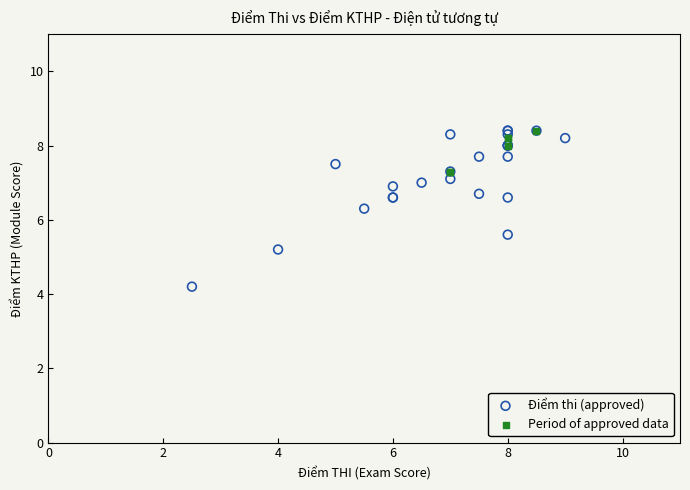

Which series contains the lowest Y value?

Điểm thi (approved)